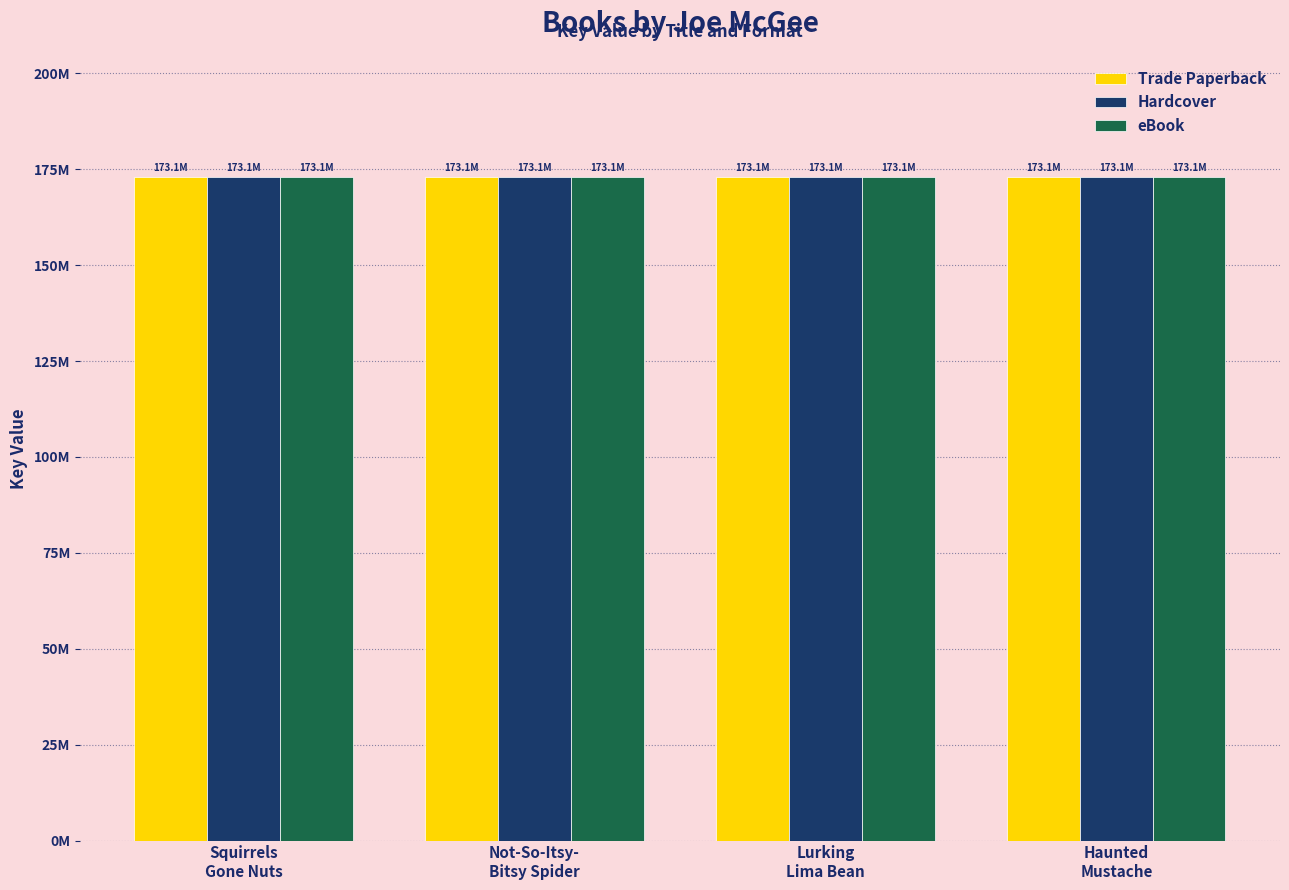

List the labels in order of Hardcover value, largest first.

Squirrels
Gone Nuts, Not-So-Itsy-
Bitsy Spider, Lurking
Lima Bean, Haunted
Mustache